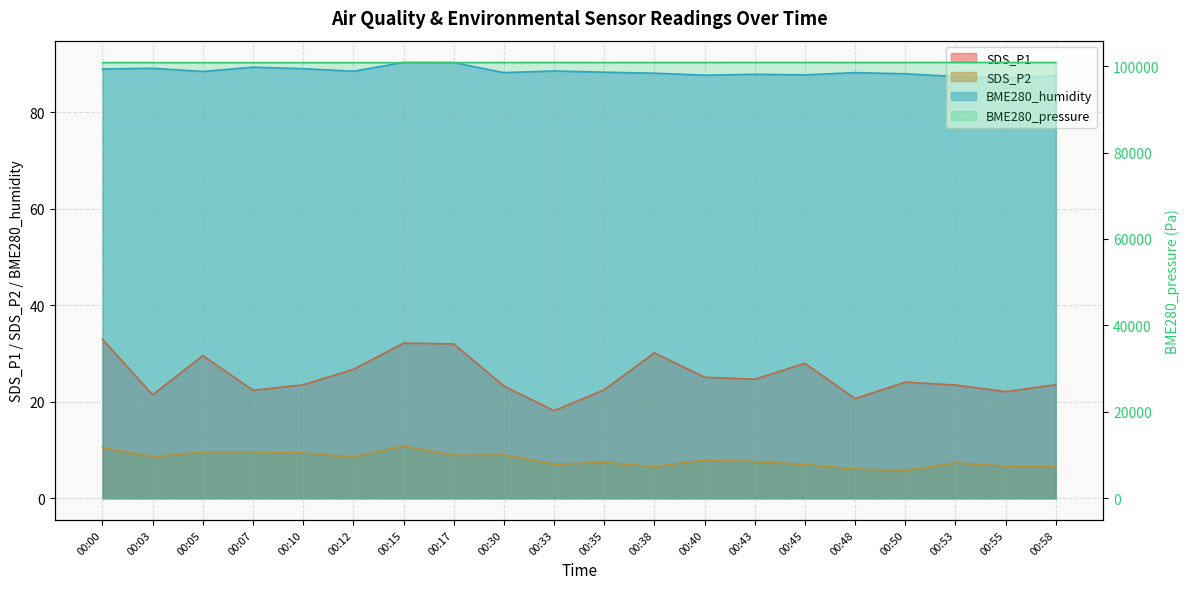

Which series changed the most between 00:12 and 00:38?

BME280_pressure